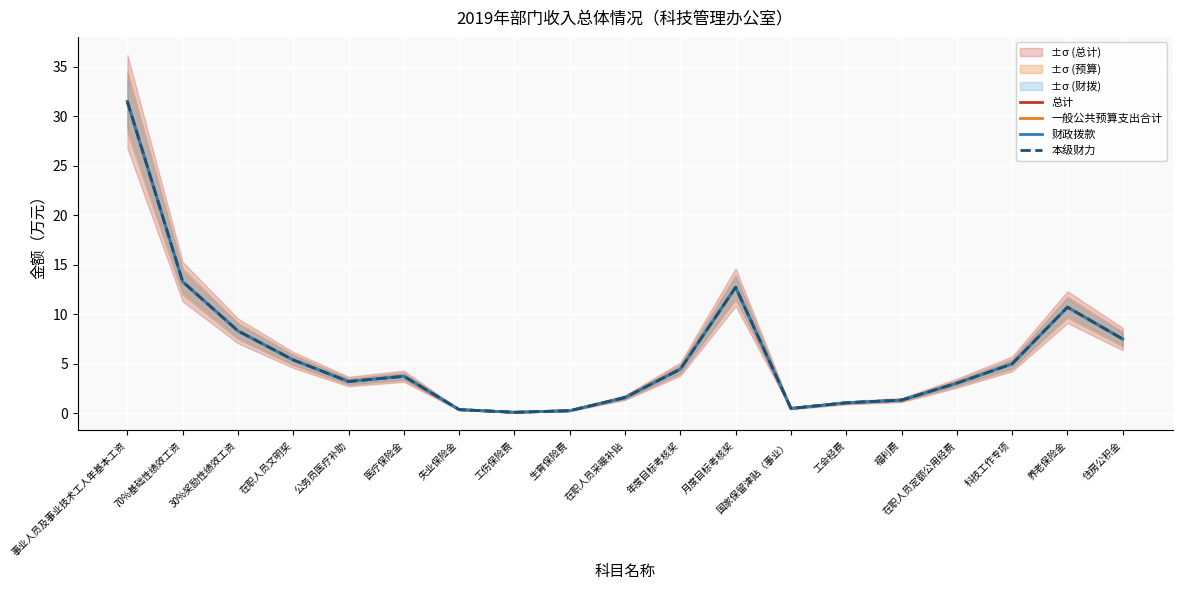

Where is the first local maximum for 财政拨款?

医疗保险金